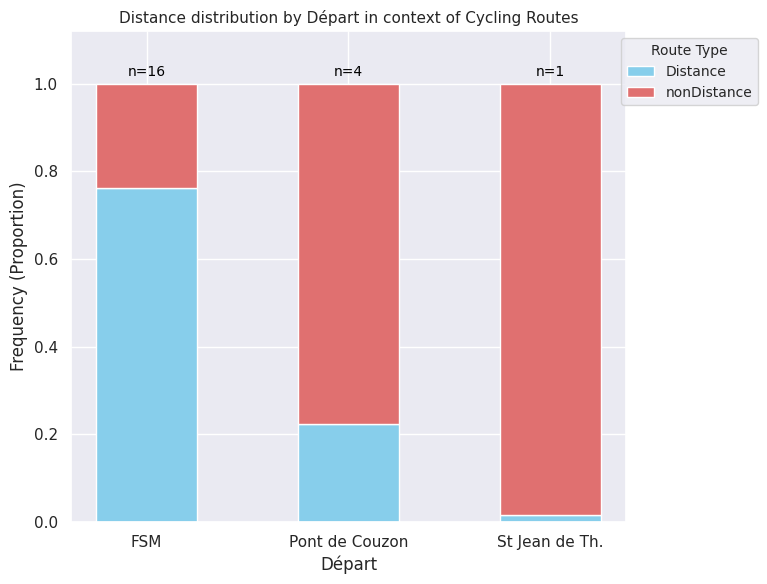

The value of Distance at Pont de Couzon is 0.4. True or false?

False